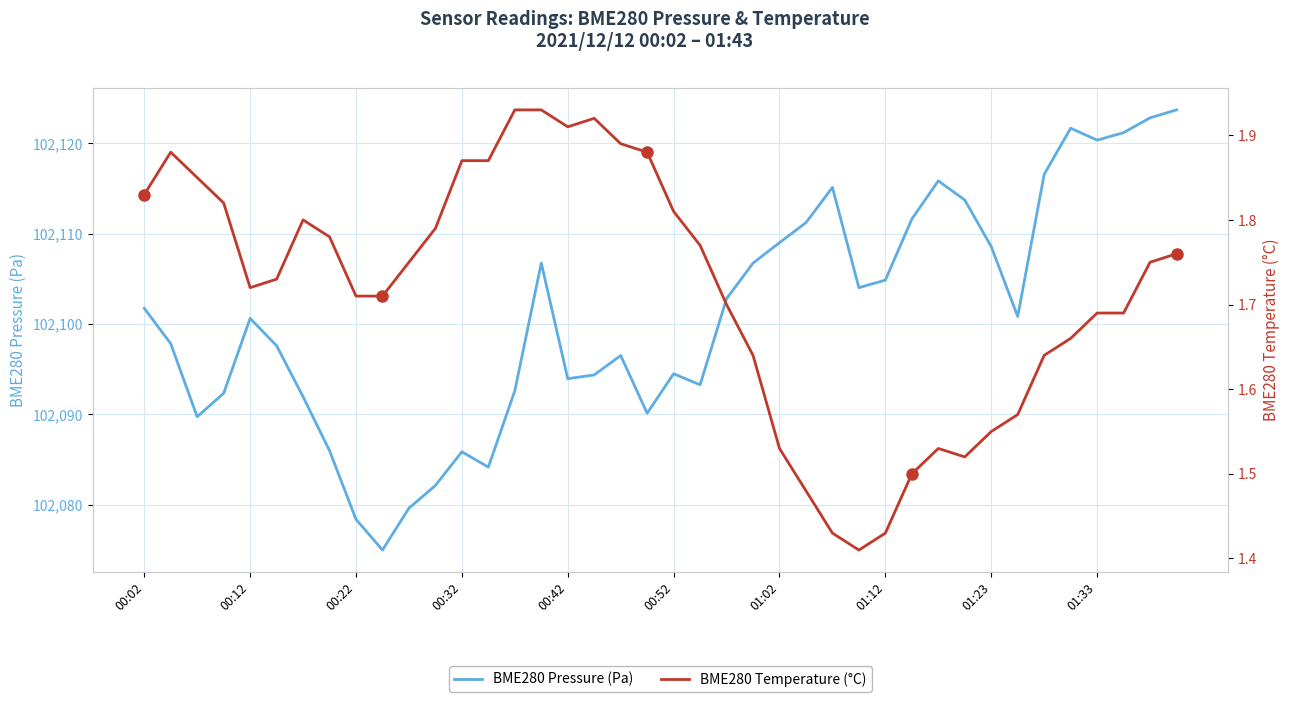

True or false: BME280 Pressure (Pa) has a value of 166530.6 at 01:33.

False